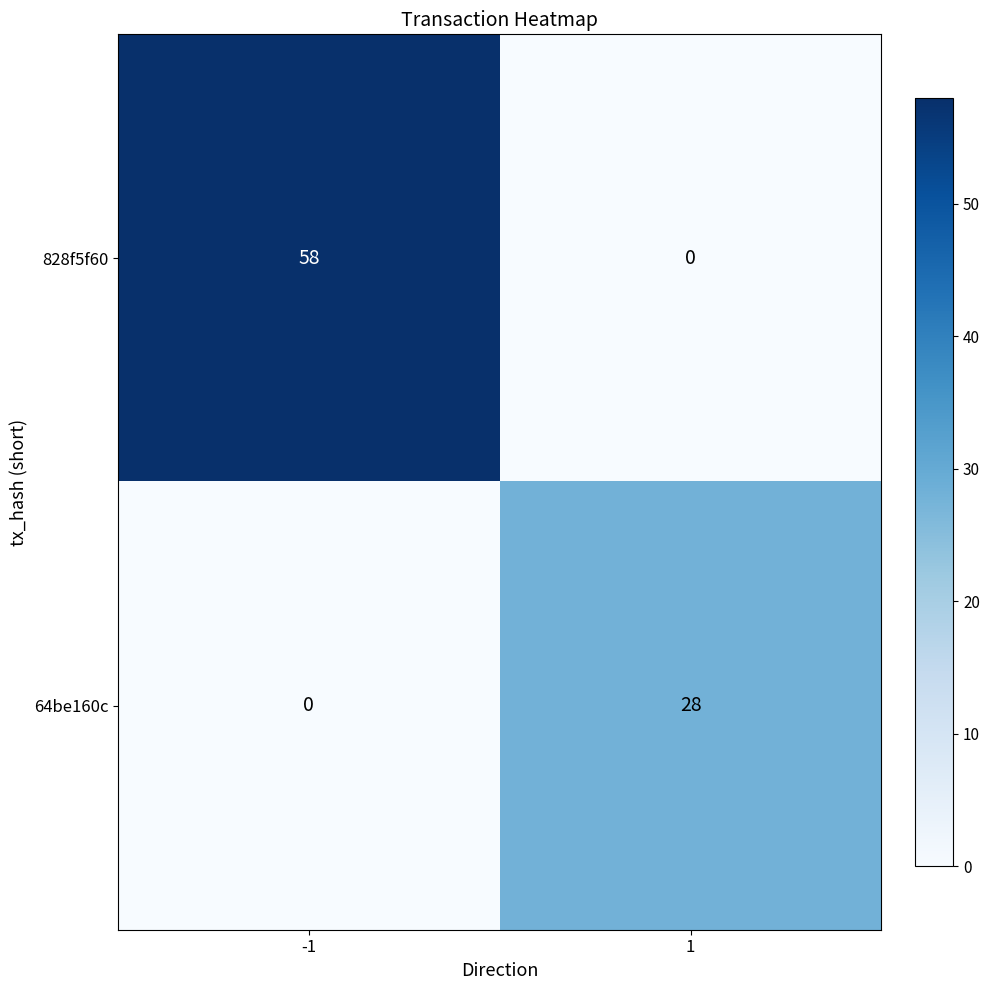

What is the sum of all 64be160c values?

28